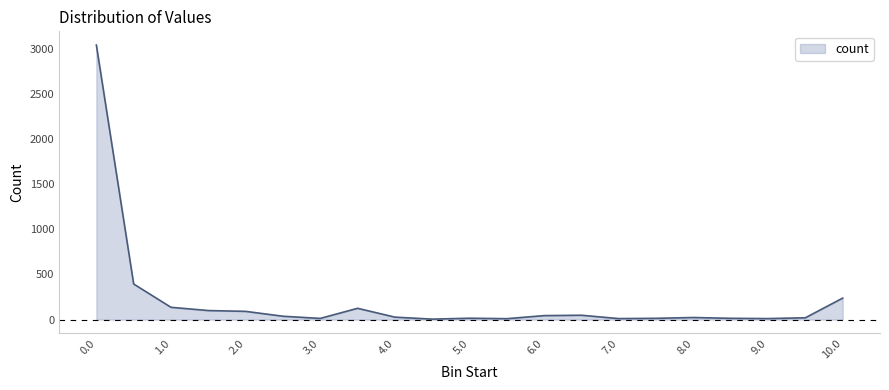

What is the maximum value shown in the chart?

3041